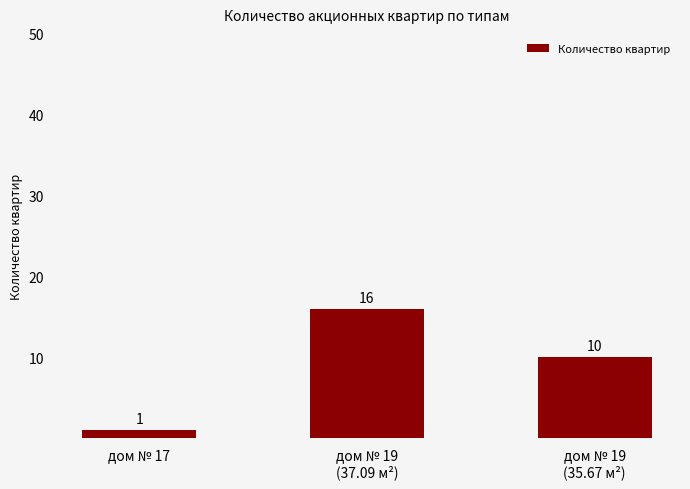

Reading left to right, what are all the values shown in this chart?

1	16	10